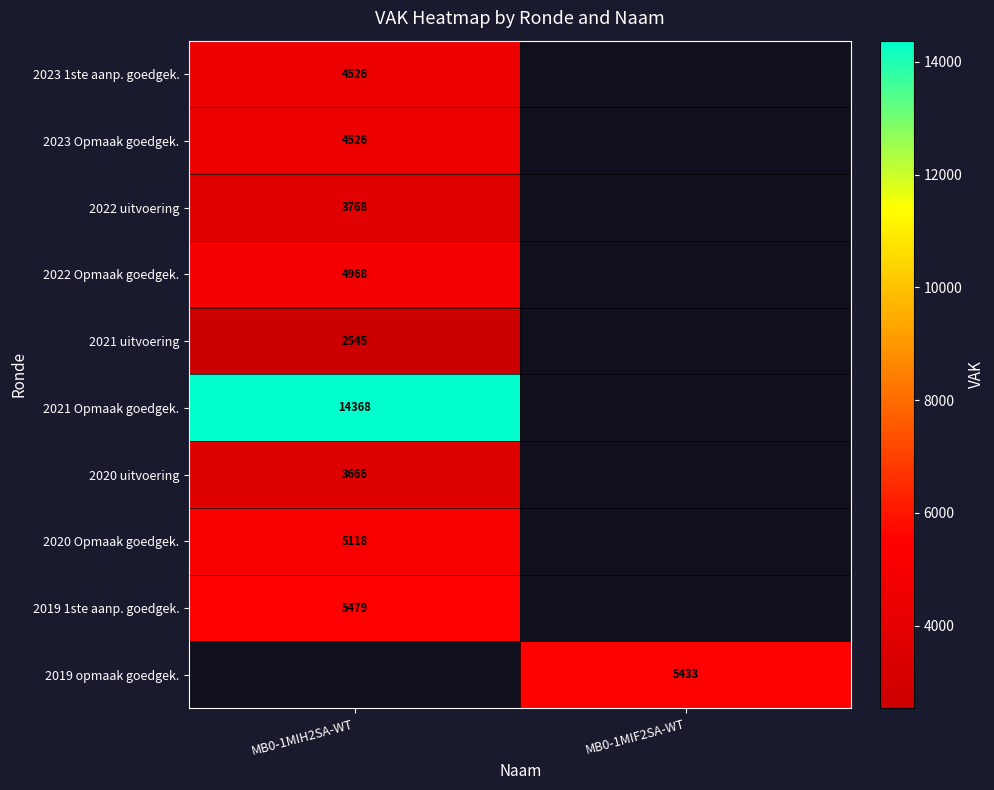

How many series are shown in this chart?

10